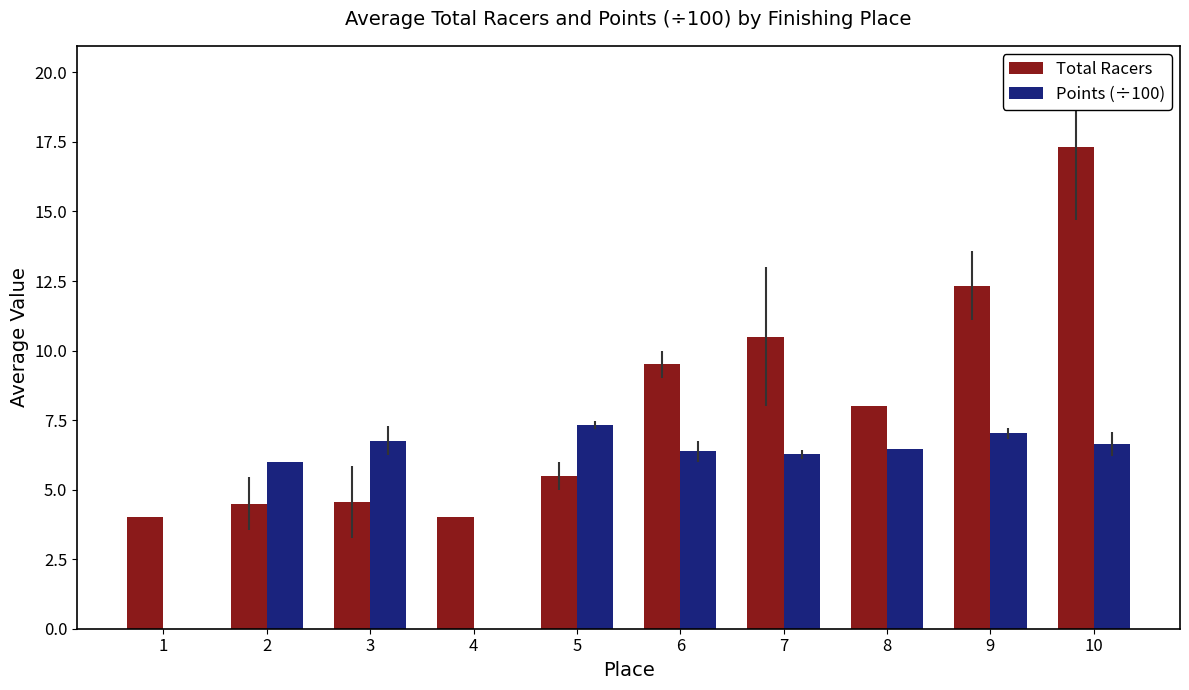

What are all the series names shown in the legend?

Total Racers, Points (÷100)